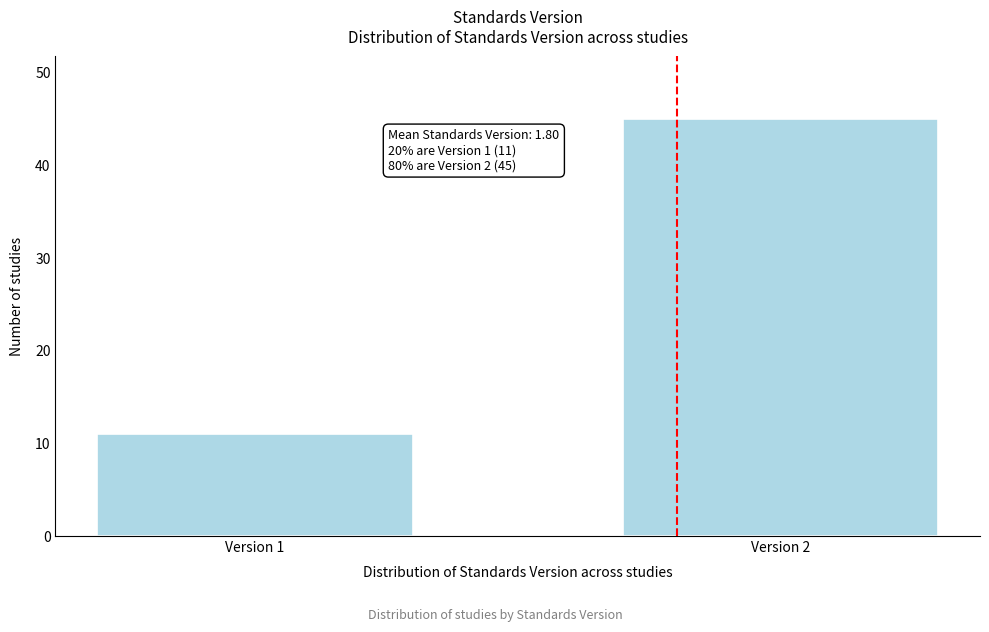

Reading left to right, transcribe all the data shown in this chart.

11	45